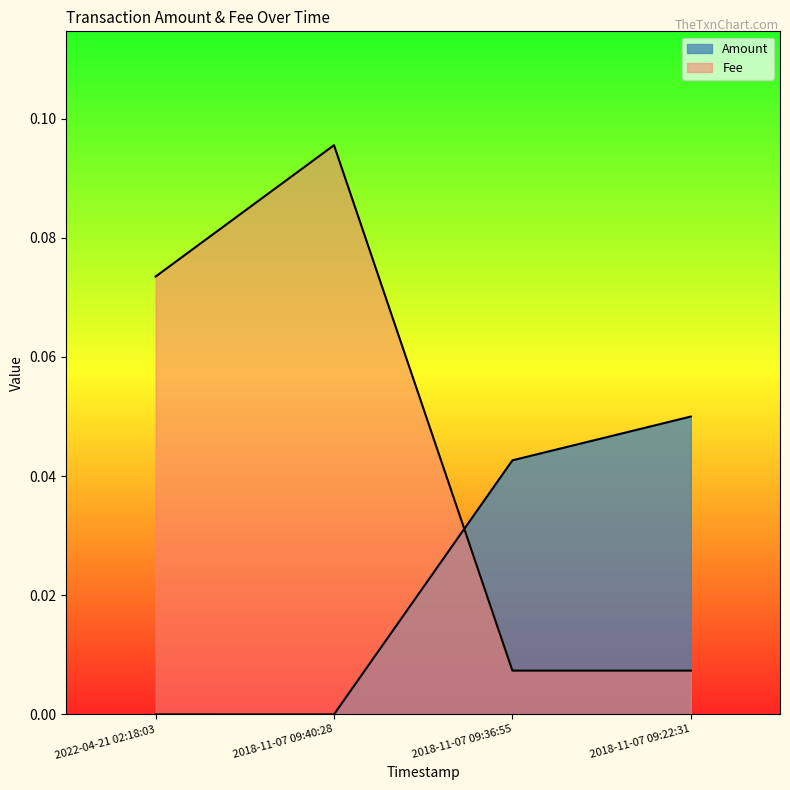

True or false: Fee has more than 2 interior local peaks.

False